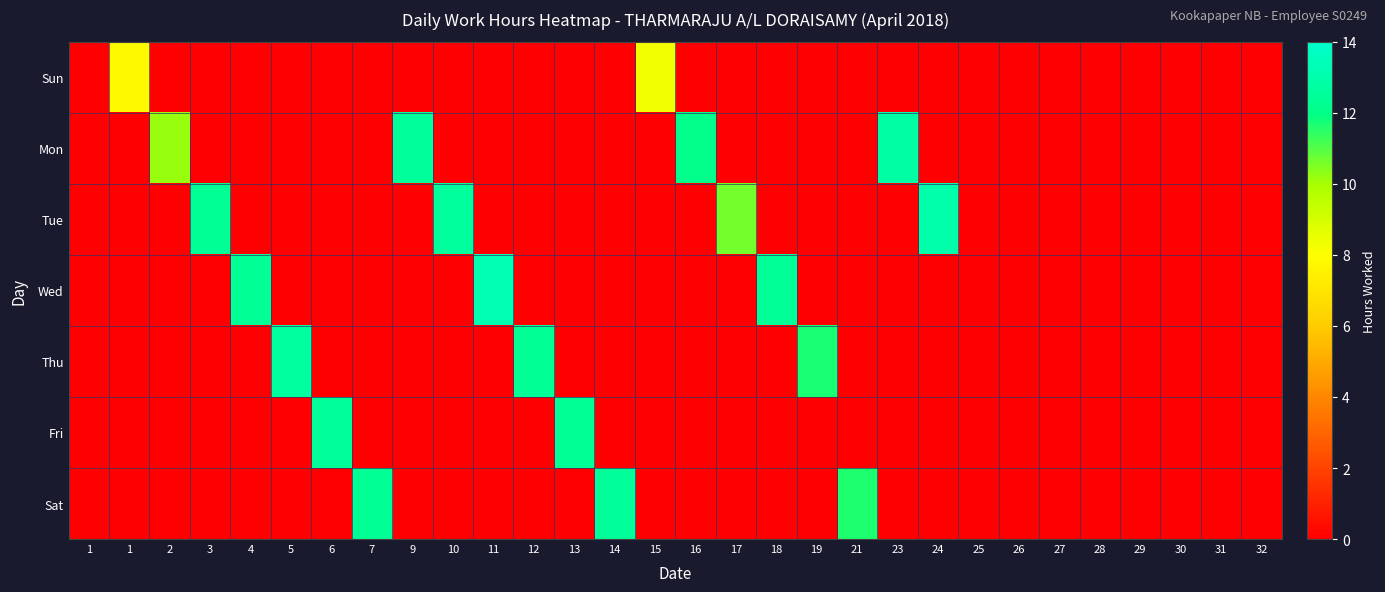

Which category has the highest value across all series?

11